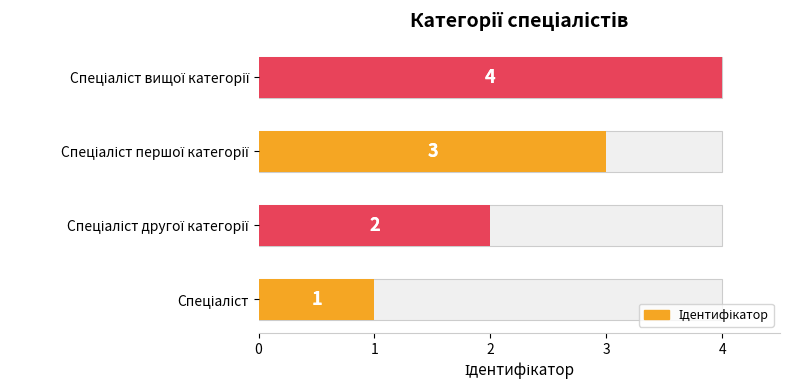

What is the sum of all values?

10